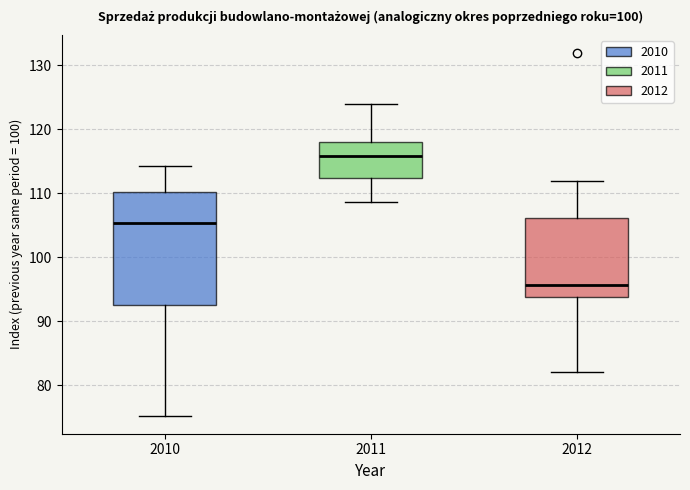

Reading left to right, read every box against the y-axis: the position of its median line, the range the box covers, and the ends of its whiskers. The values are not printed on the chart, so give them approximately, as read against the axis.

2010: median 105, box 93 to 110, whiskers 75 to 114
2011: median 116, box 112 to 118, whiskers 109 to 124
2012: median 96, box 94 to 106, whiskers 82 to 112